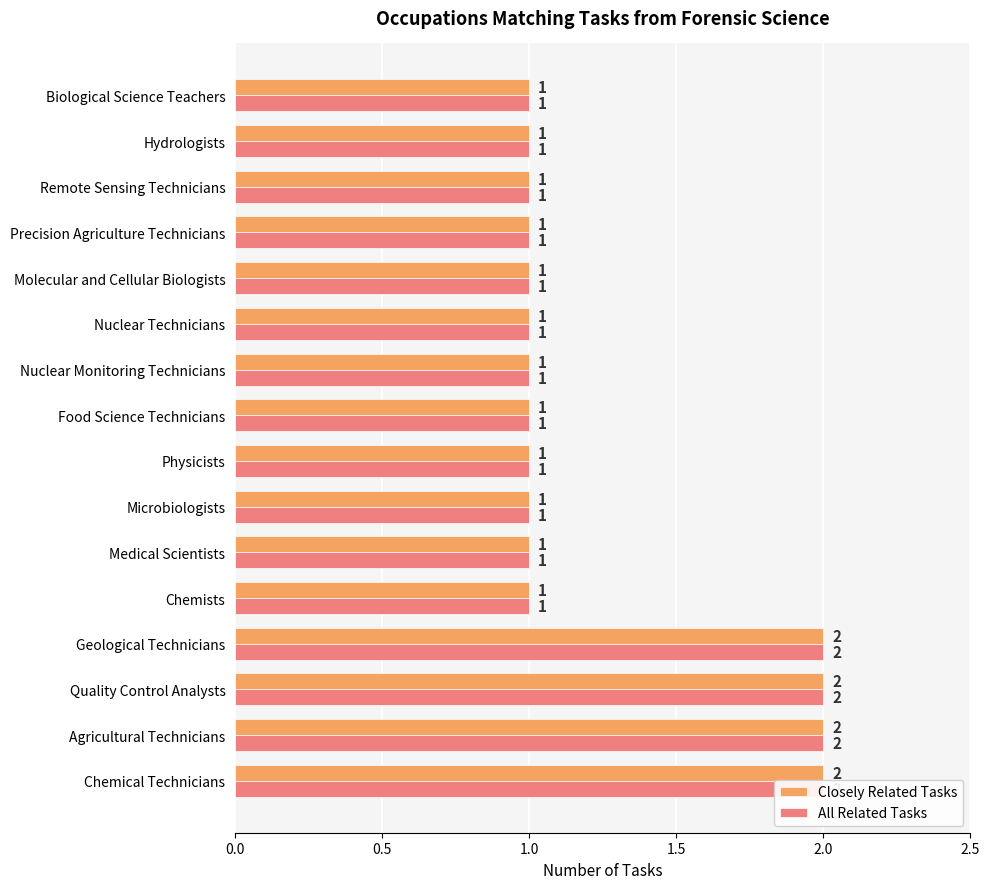

Count the Closely Related Tasks values in the range 1 to 2.

16